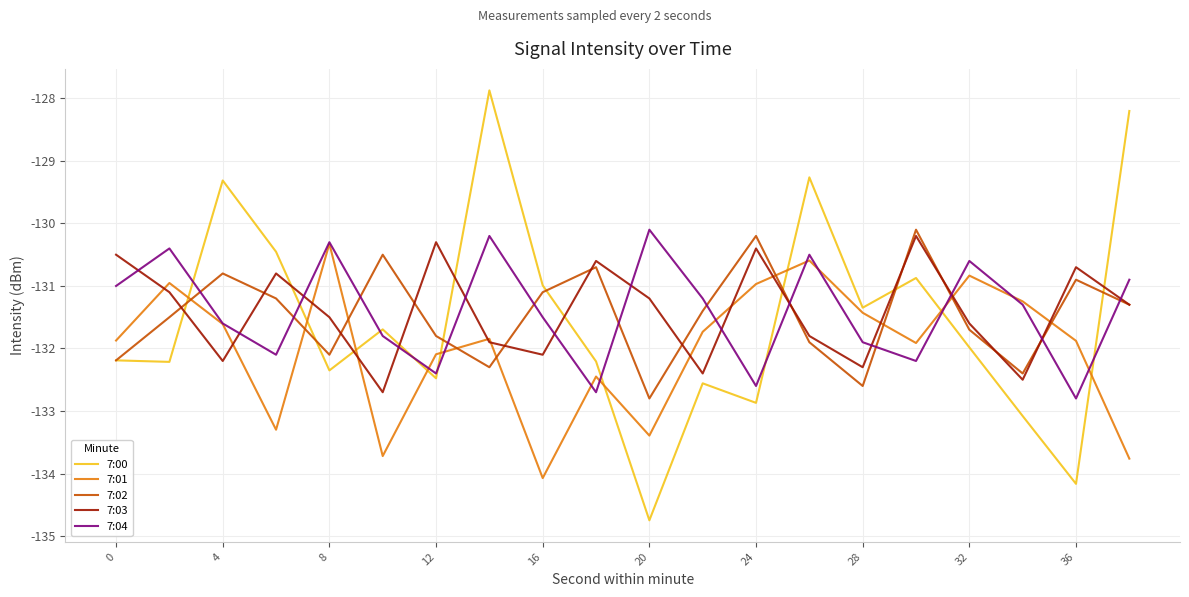

Which series has the widest spread of values?

7:00